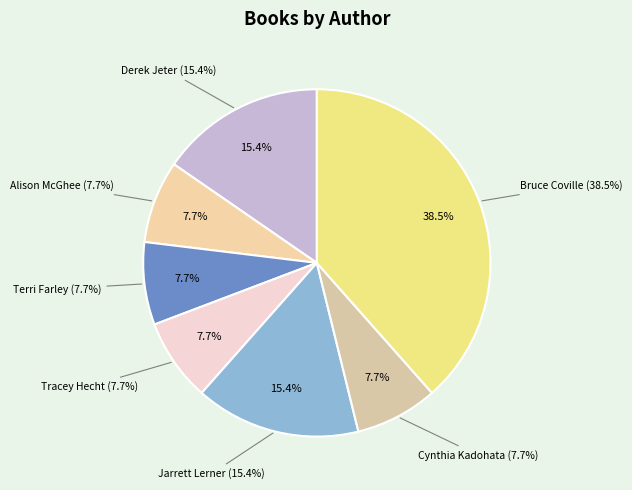

How many slices are in this pie chart?

7